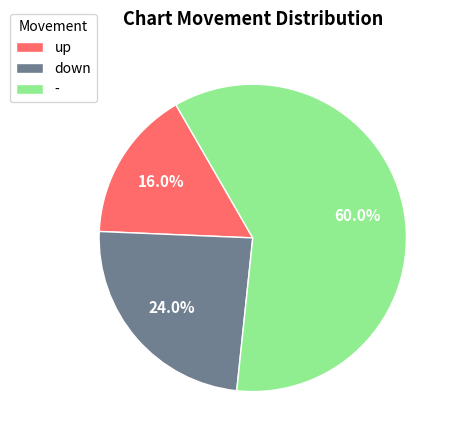

Does - account for over 50% of the chart?

Yes